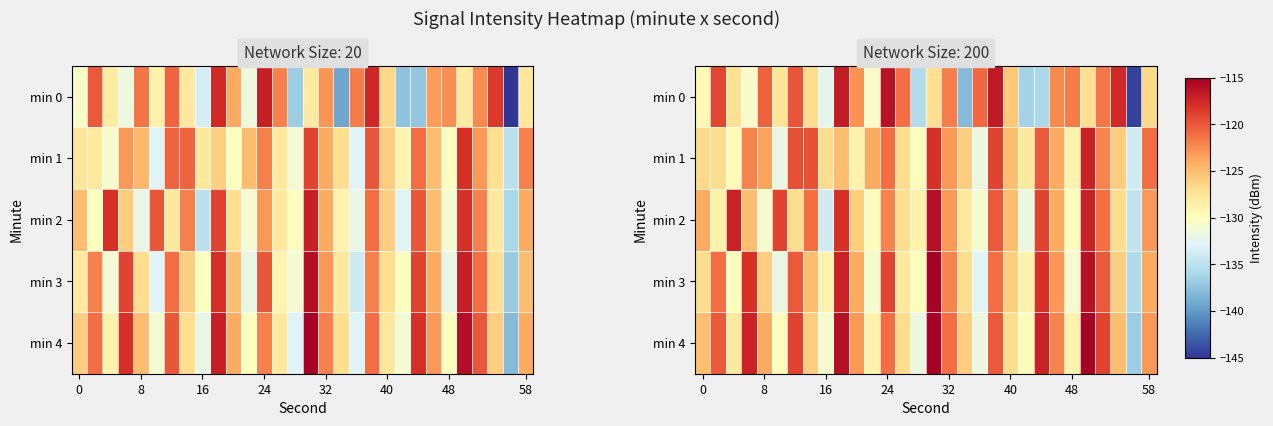

At how many categories does at least one series exceed -135?

30